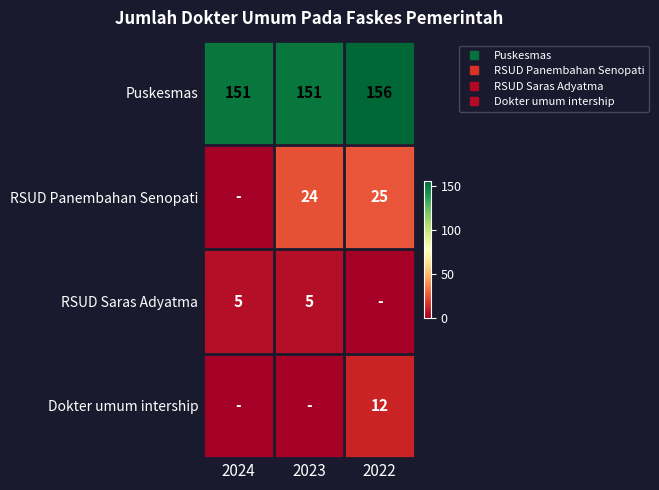

The RSUD Saras Adyatma series shows 5 at 2023. True or false?

True